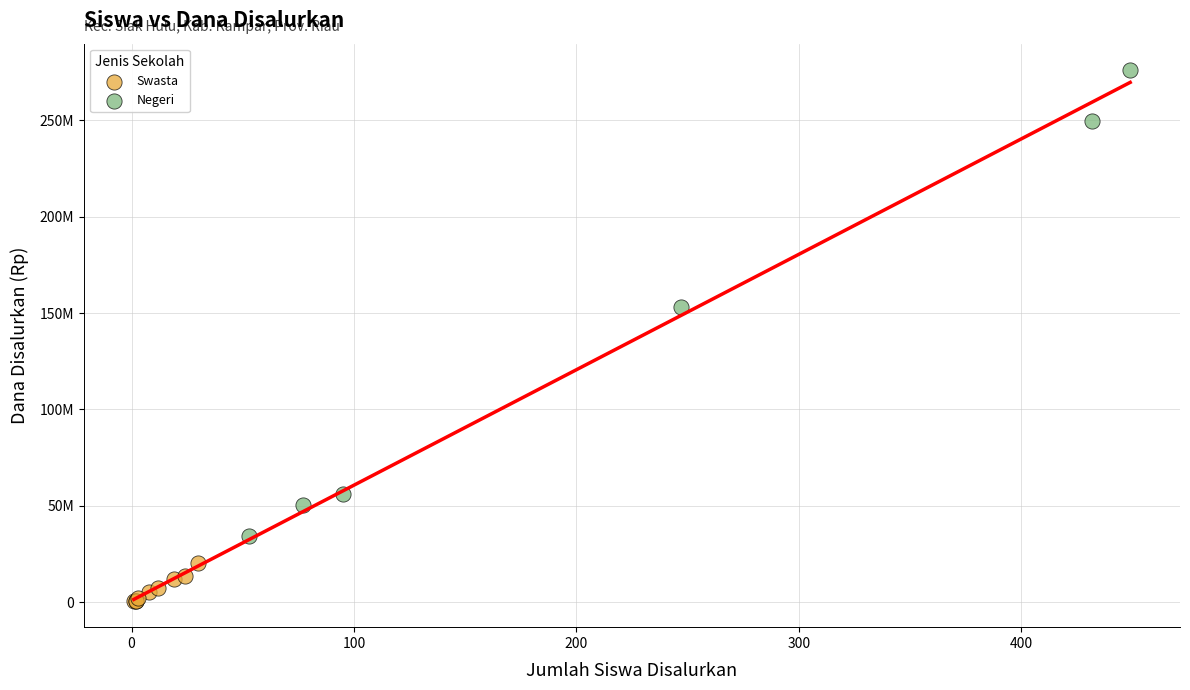

Which series has the widest spread of Y values?

Negeri